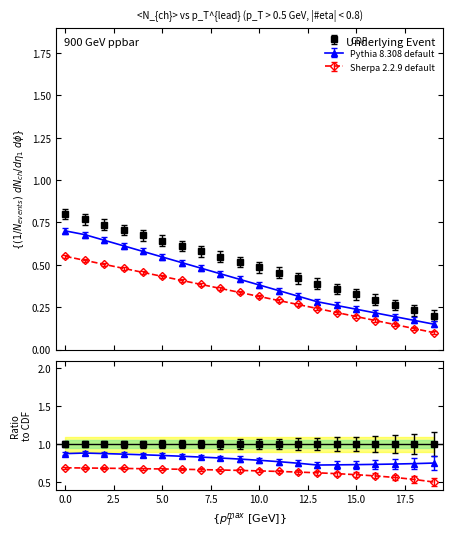

What is the value of the Pythia 8.308 default point at the 16th from the left?

0.2